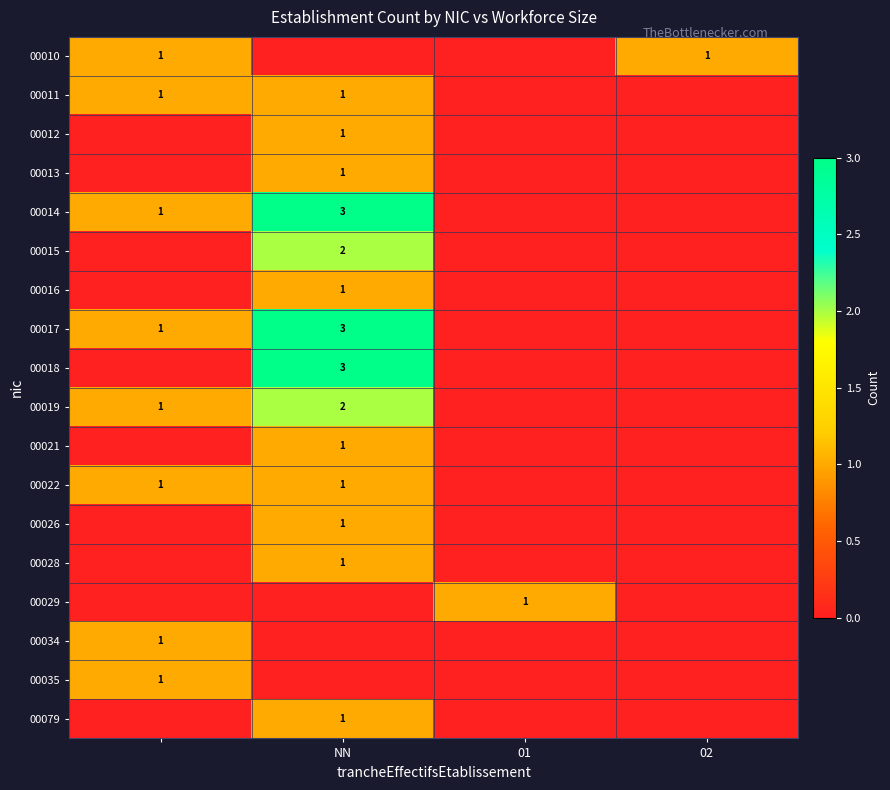

Is it true that 00021 equals 1 at NN?

True